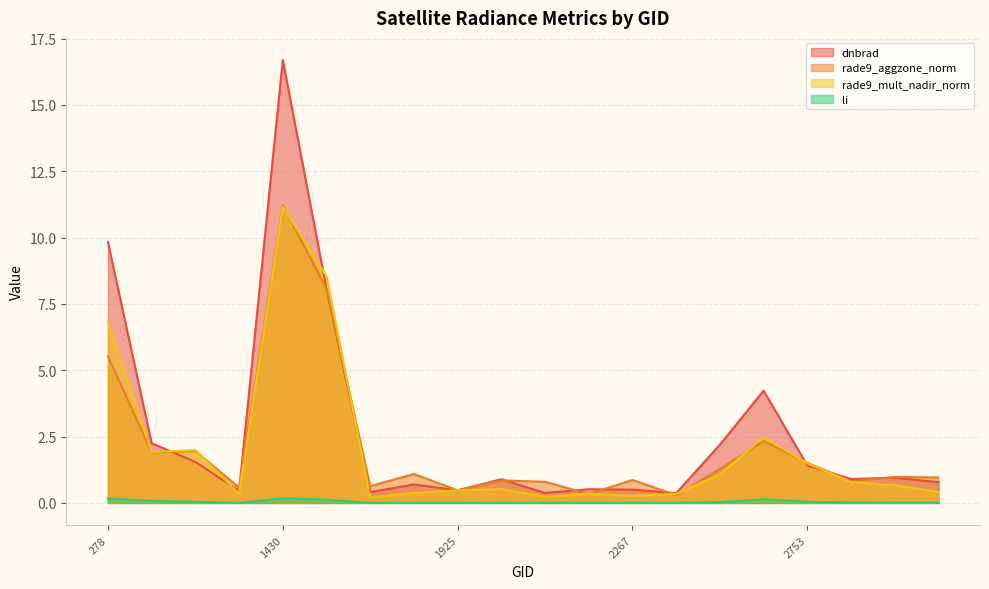

Which label corresponds to the largest value in the chart?

1430